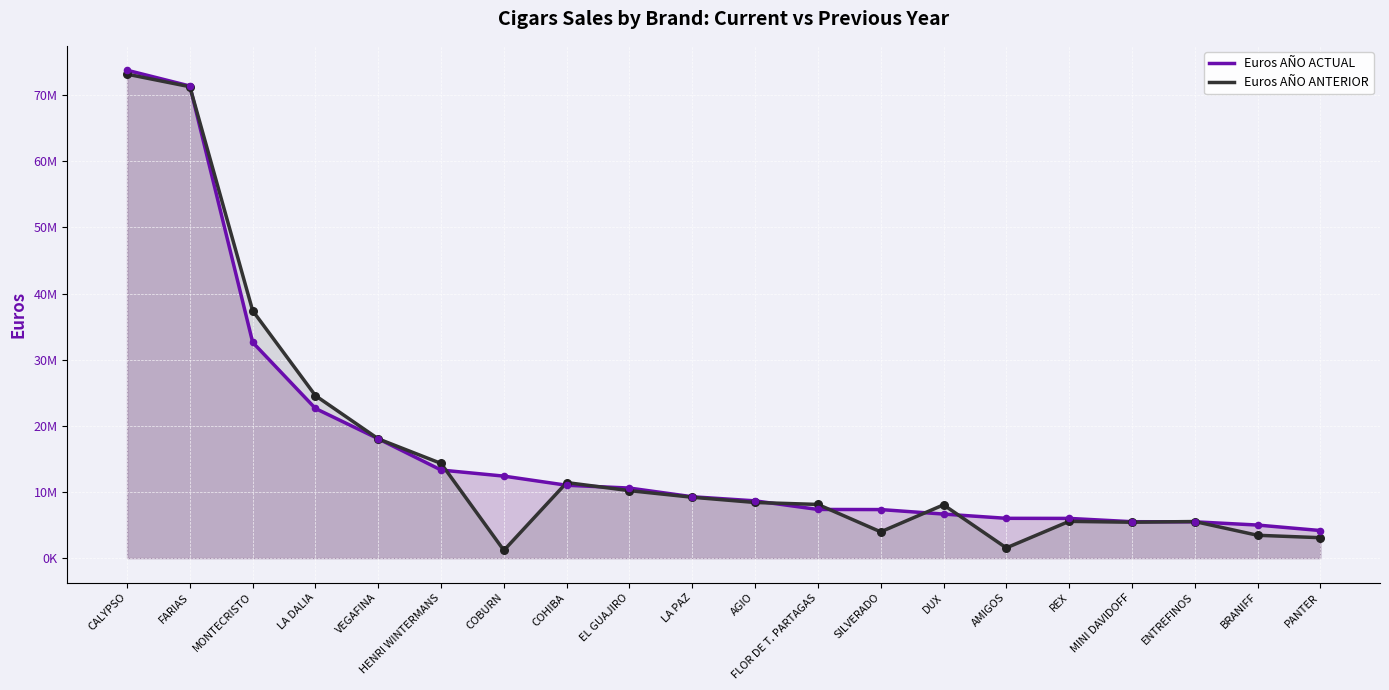

Which series reaches the minimum Y coordinate?

Euros AÑO ANTERIOR